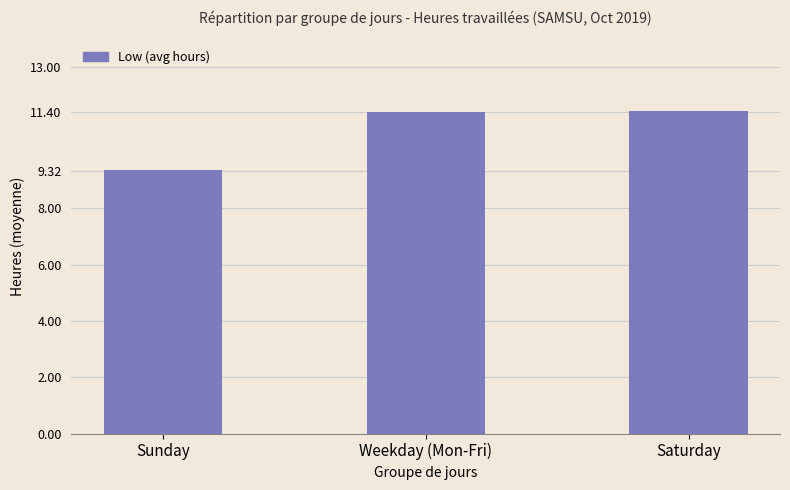

What is the value of the 2nd bar from the left?

11.4